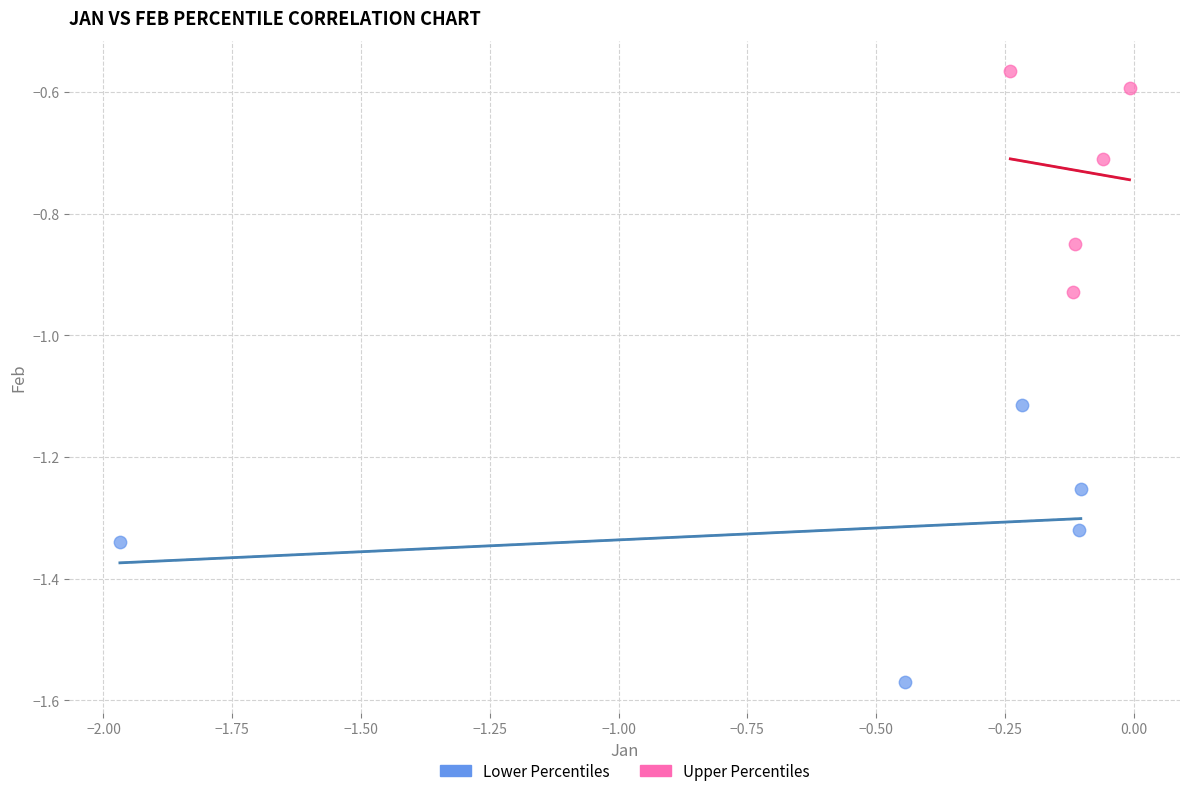

What are all the series names shown in the legend?

Lower Percentiles, Upper Percentiles